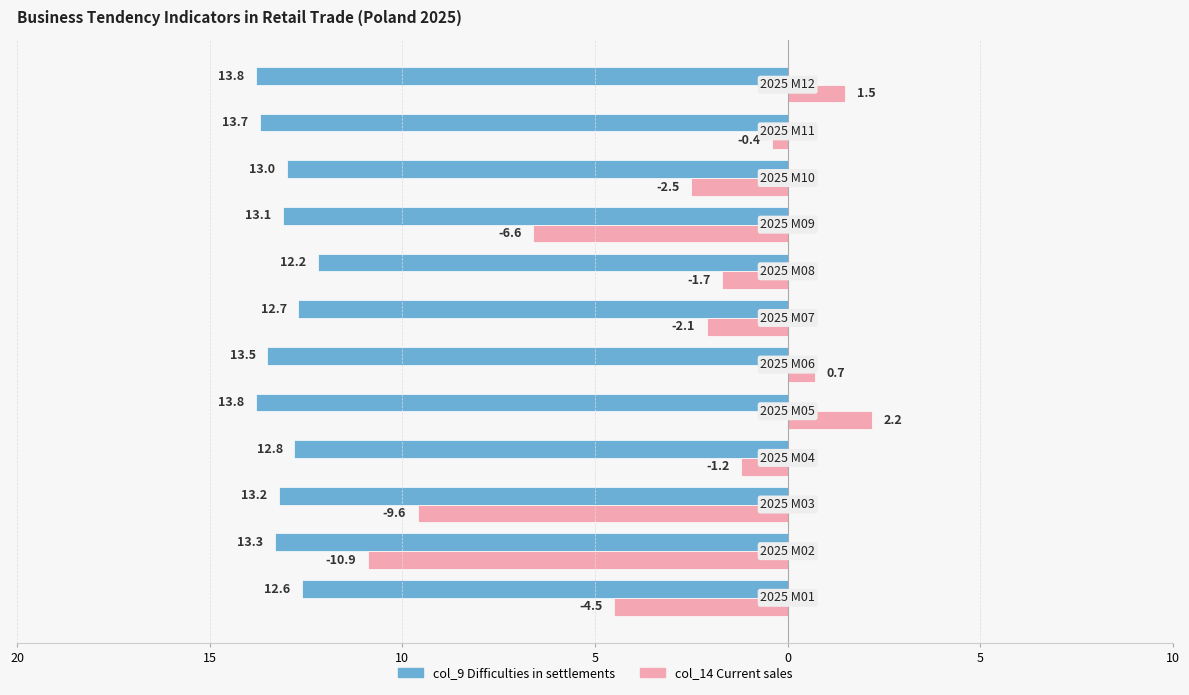

What are all the series names shown in the legend?

col_9 Difficulties in settlements, col_14 Current sales